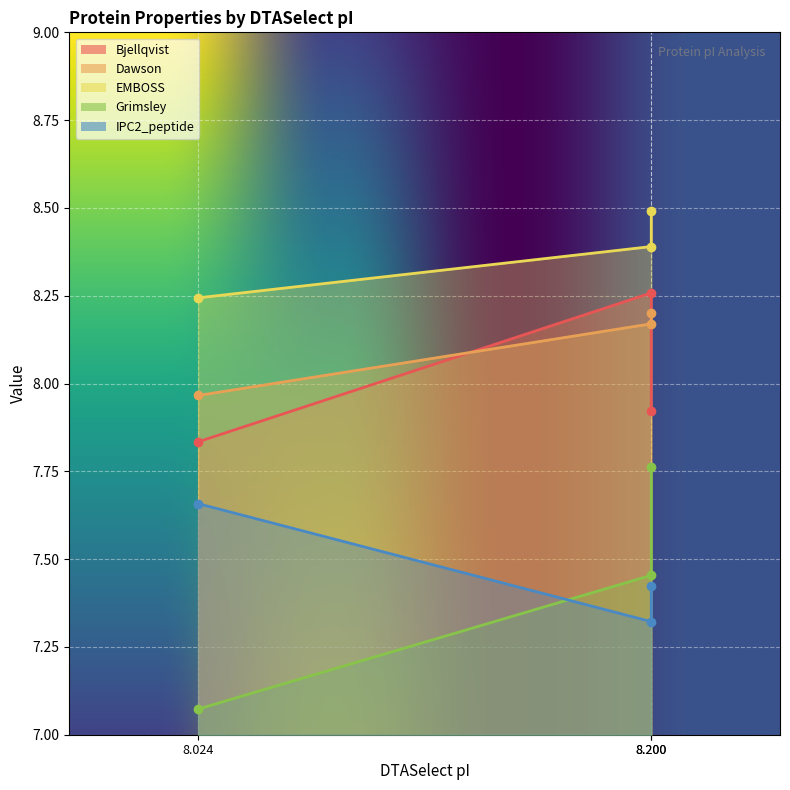

What is the difference between the maximum and minimum values in the EMBOSS series?

0.2